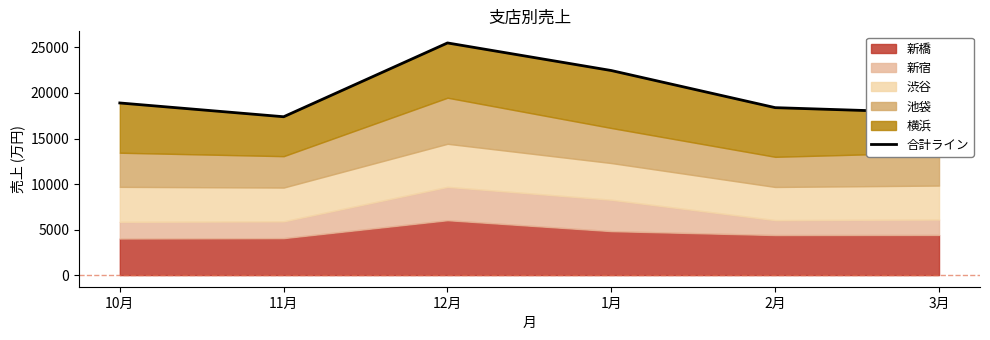

What is the change in value from 11月 to 12月?

+8104